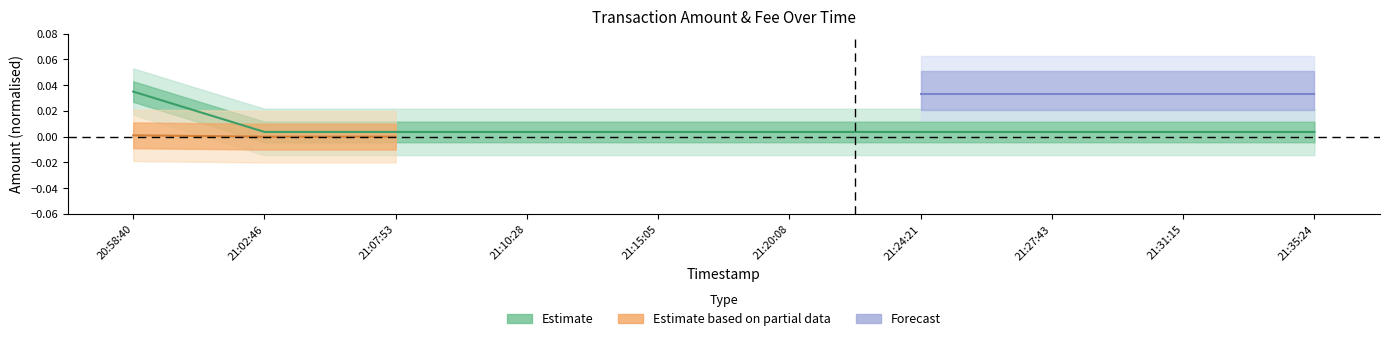

Which label corresponds to the largest value in the chart?

20:58:40